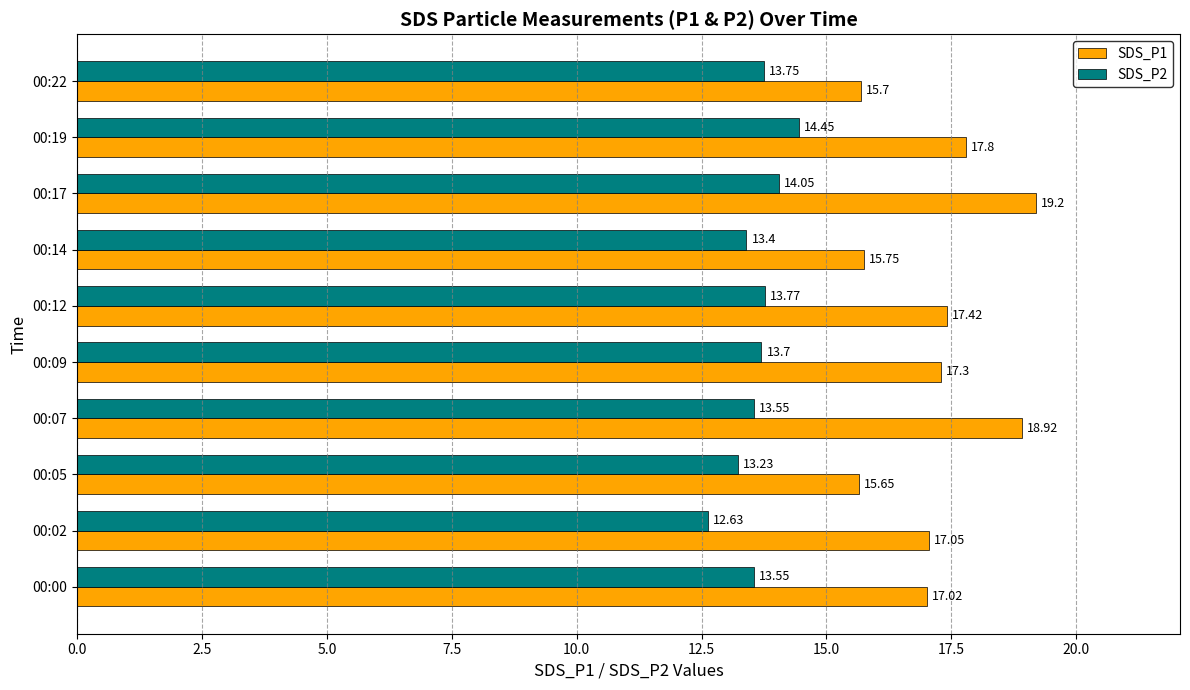

What is the sum of all SDS_P1 values?

171.8